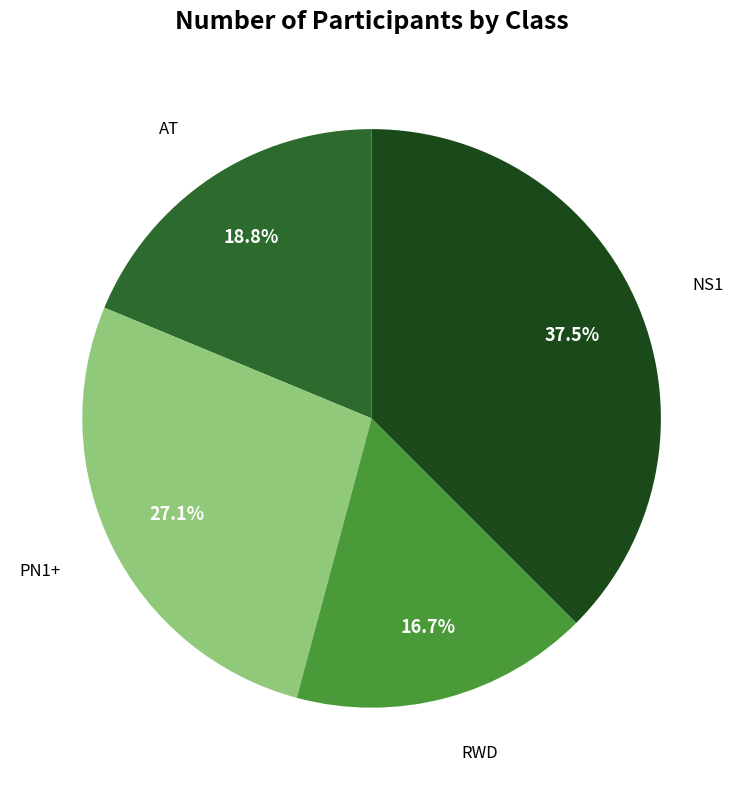

Is there a majority slice in this chart?

No